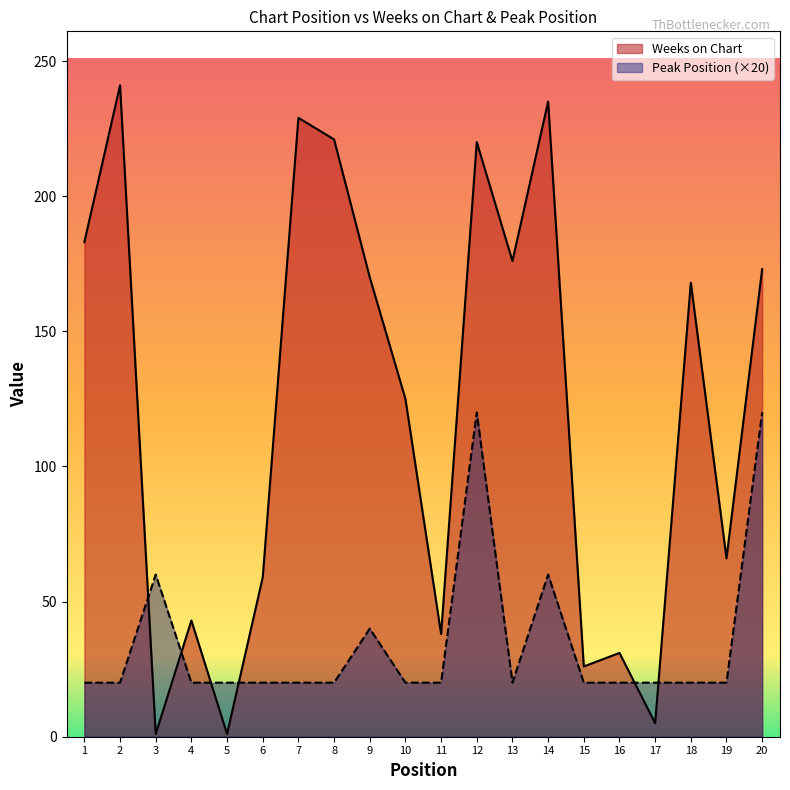

How many lines are shown in the chart?

2